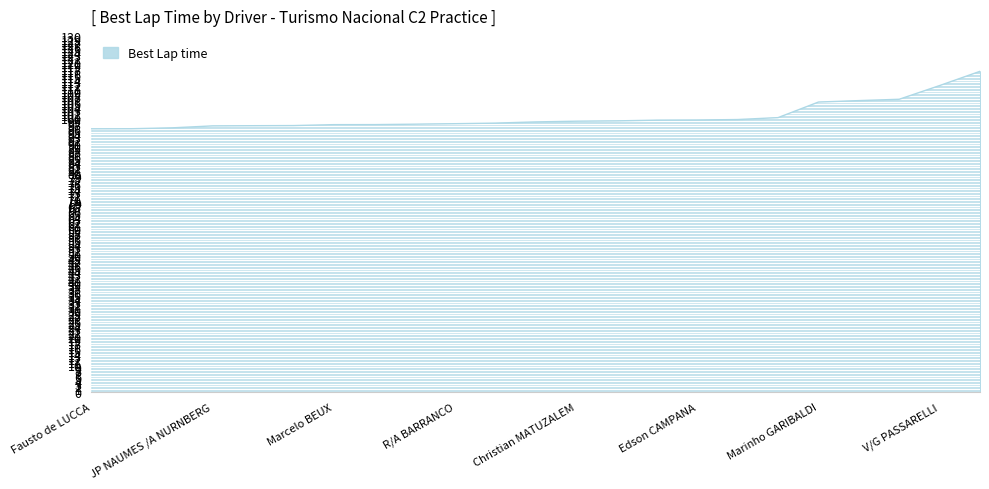

Does the chart have visible grid lines?

Yes